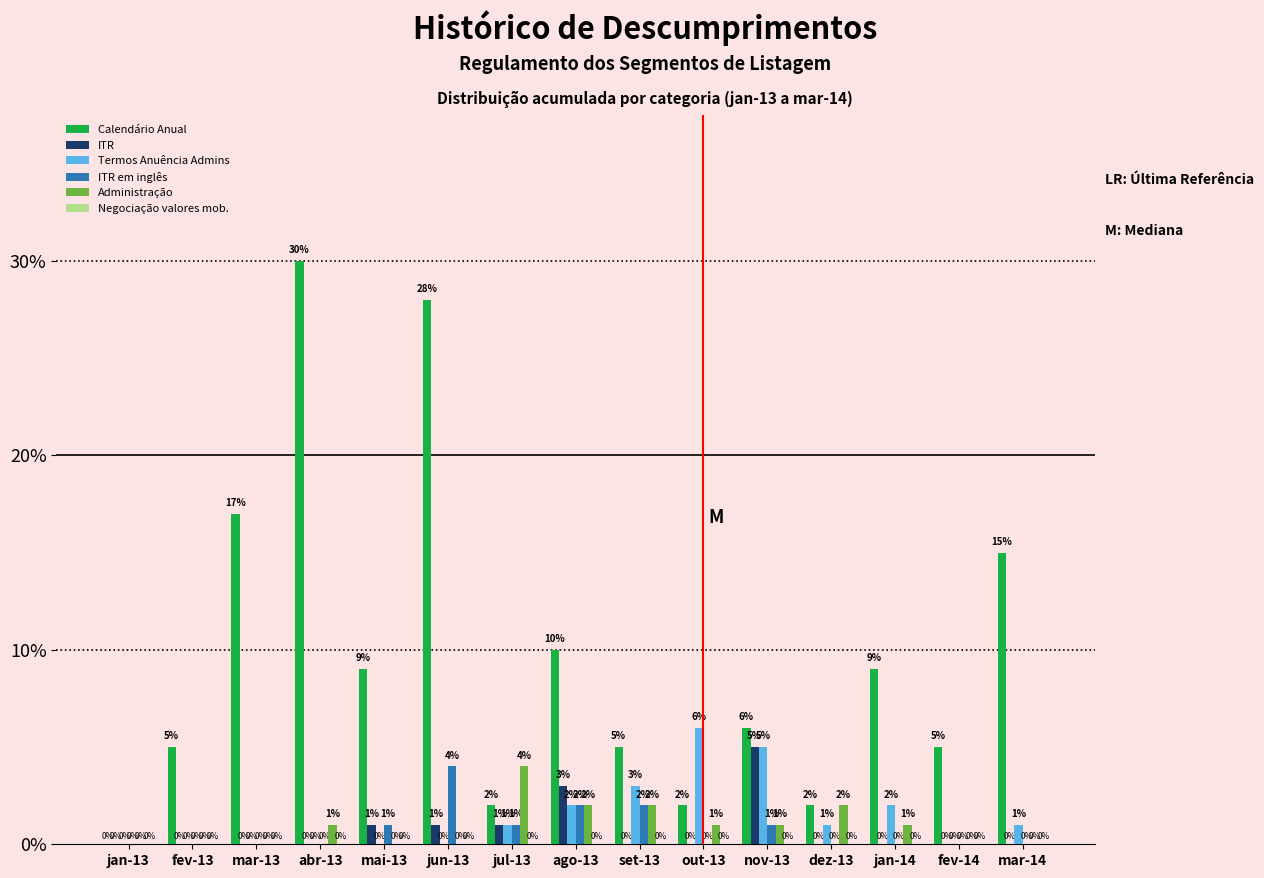

What is the maximum value for ITR?

5